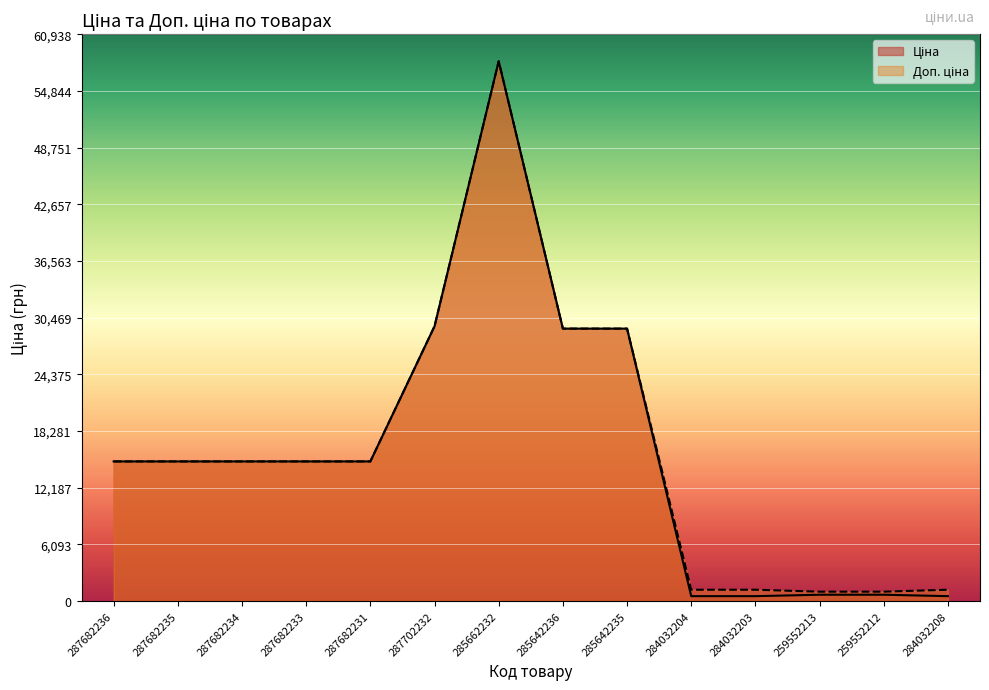

True or false: Ціна and Доп. ціна cross at least once.

False